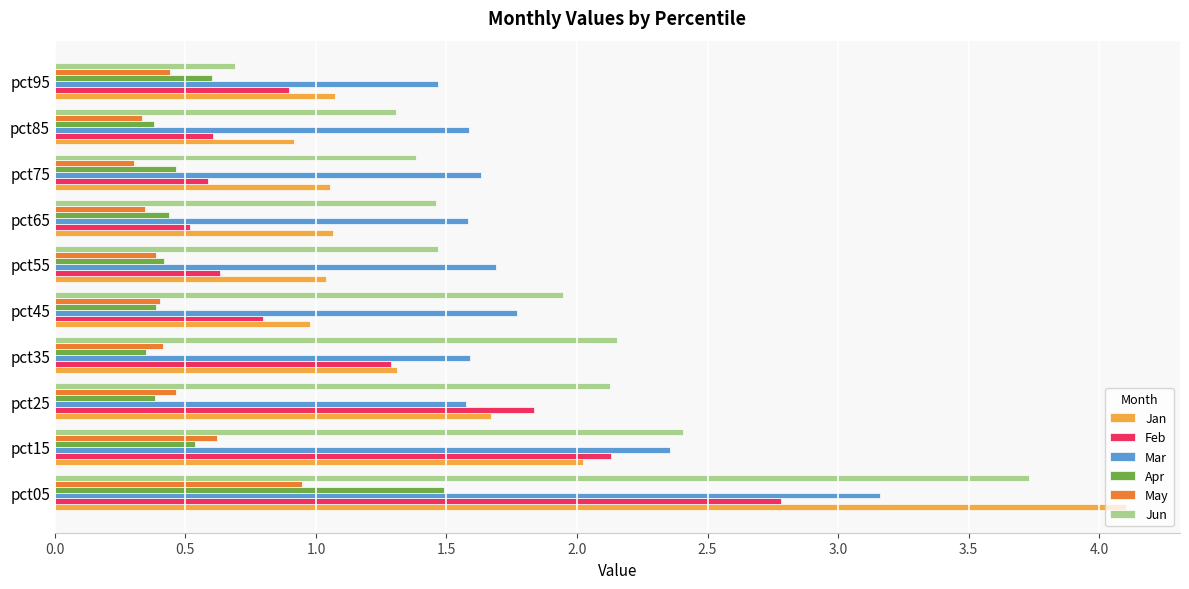

True or false: Jan has a value of 1.3 at pct85.

False